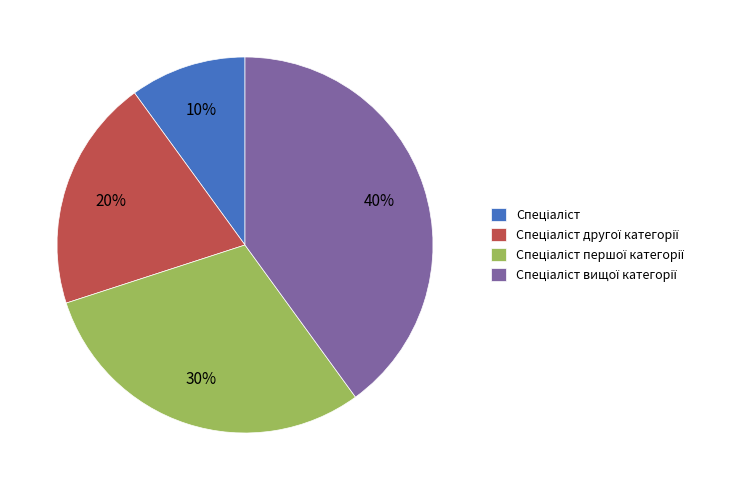

Is there any slice that represents more than half of the pie?

No